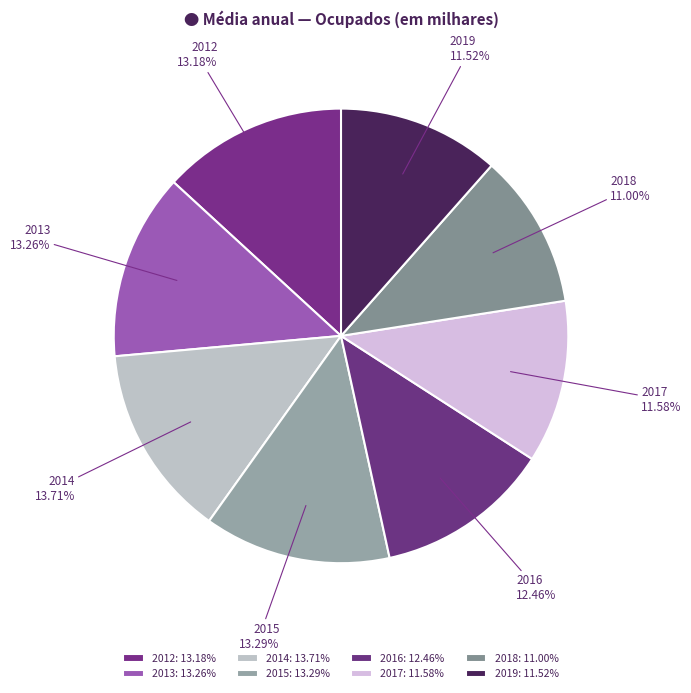

Which has a higher value, 2014 or 2017?

2014